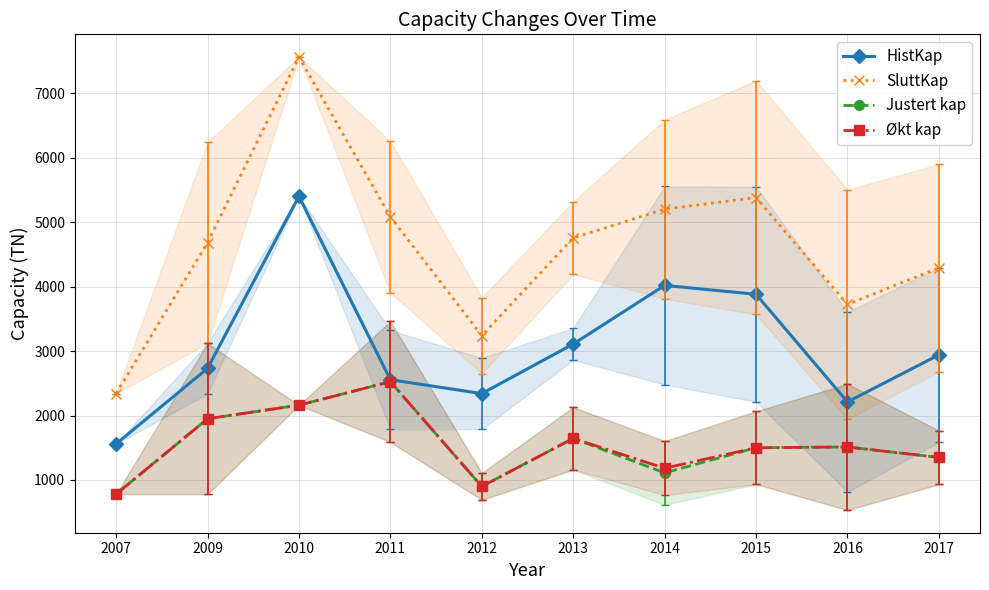

Rank the series by their maximum value, from lowest to highest.

Justert kap, Økt kap, HistKap, SluttKap